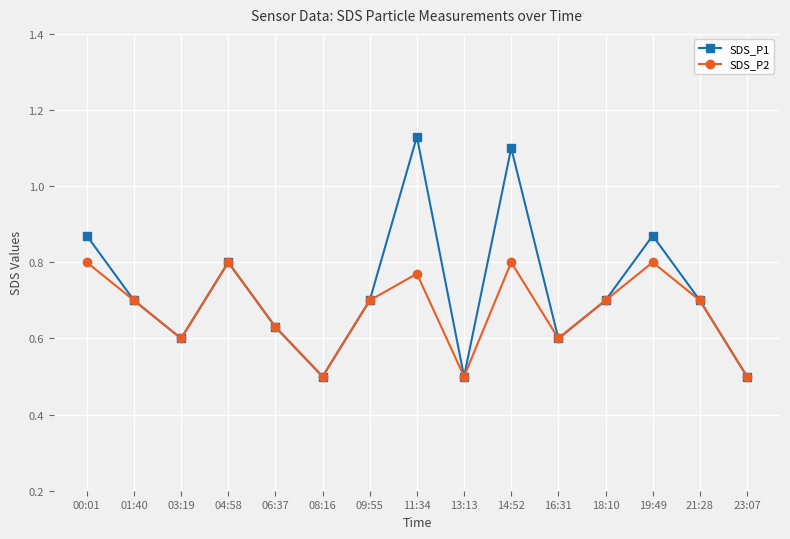

What is the spread (max minus min) of values at 14:52?

0.3